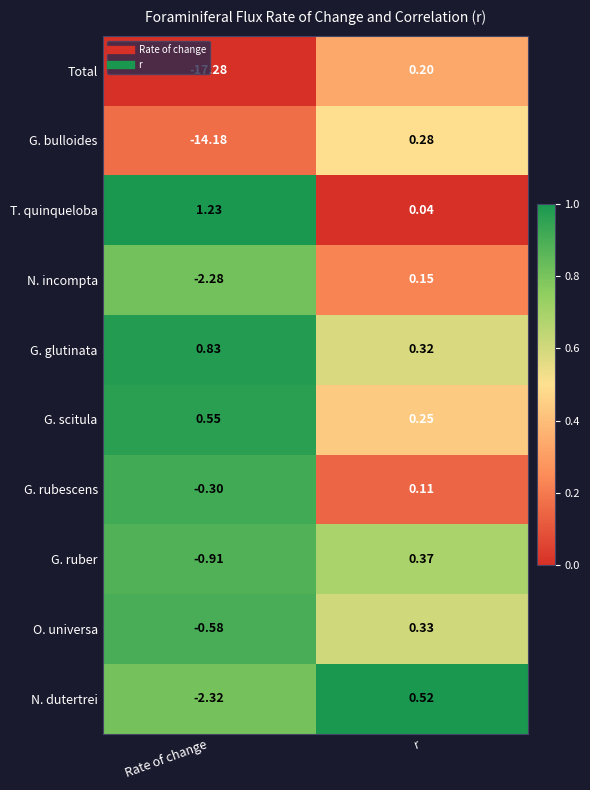

Which series changed the most between Rate of change and r?

Total